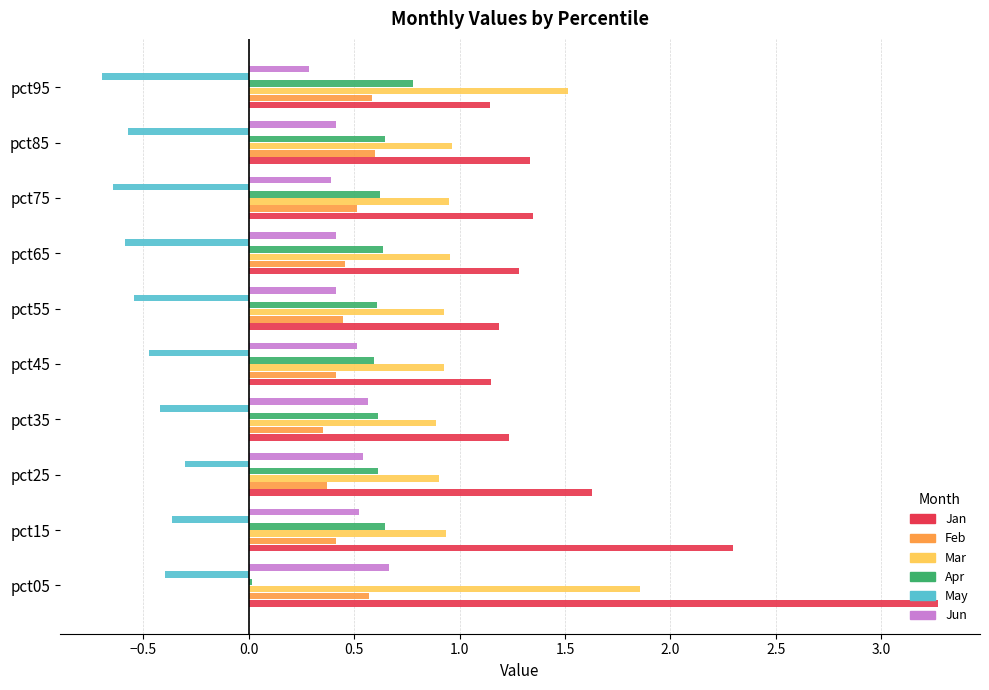

What is the difference between the maximum and minimum values in the Jan series?

2.1